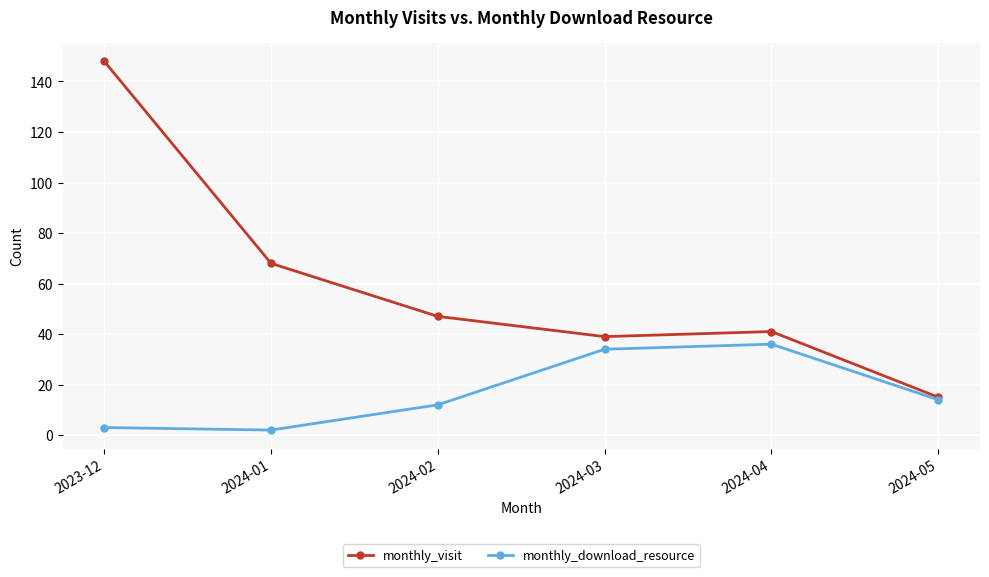

What position from the right is 2024-01?

5